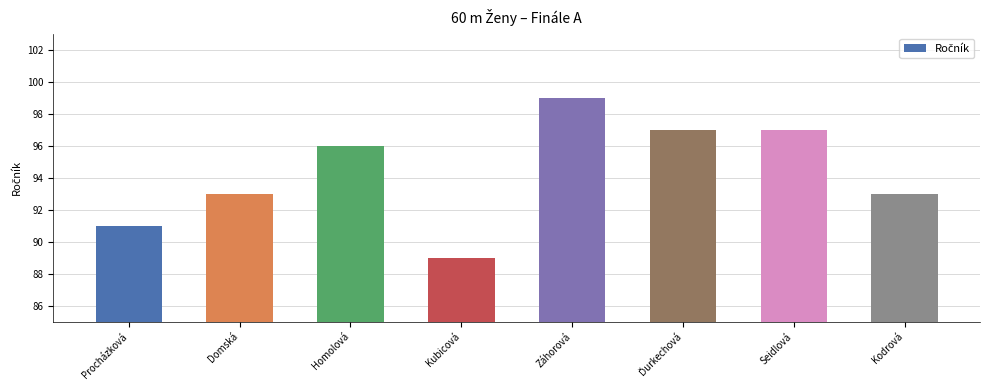

The chart shows a value of 144 at Kubicová. True or false?

False